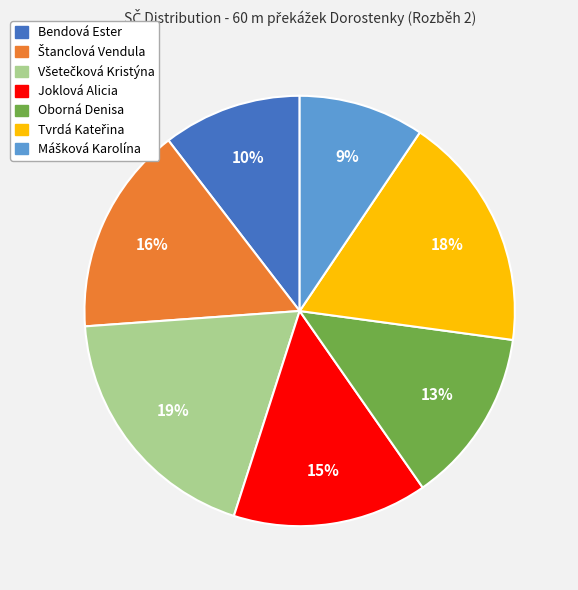

To the nearest percent, what is the average slice percentage?

14%